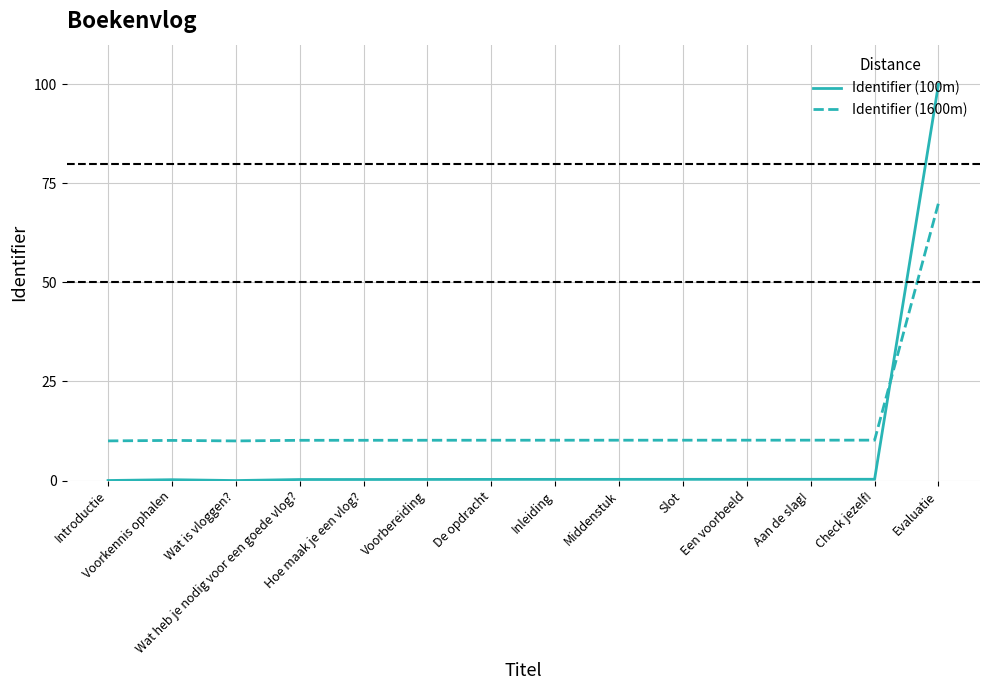

The Identifier (1600m) series shows 4.3 at Inleiding. True or false?

False